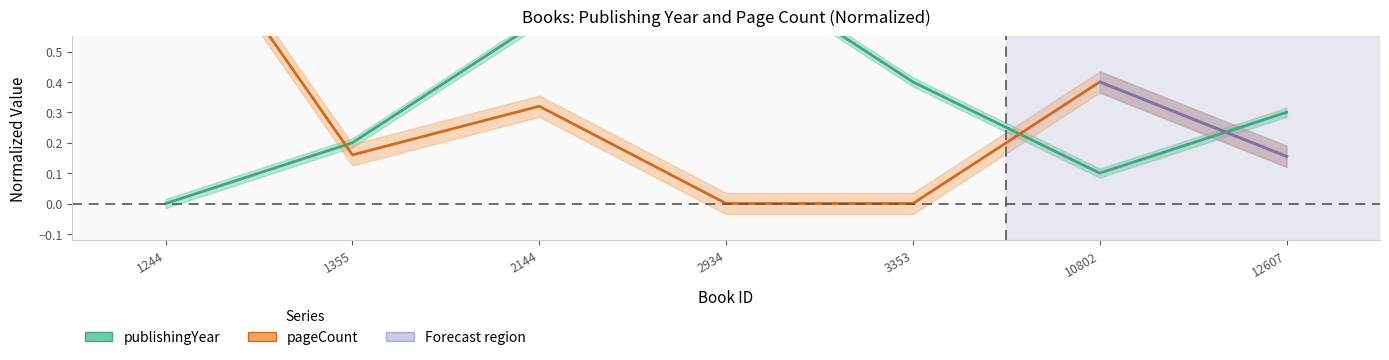

At which category does the chart reach its peak across all series?

1244